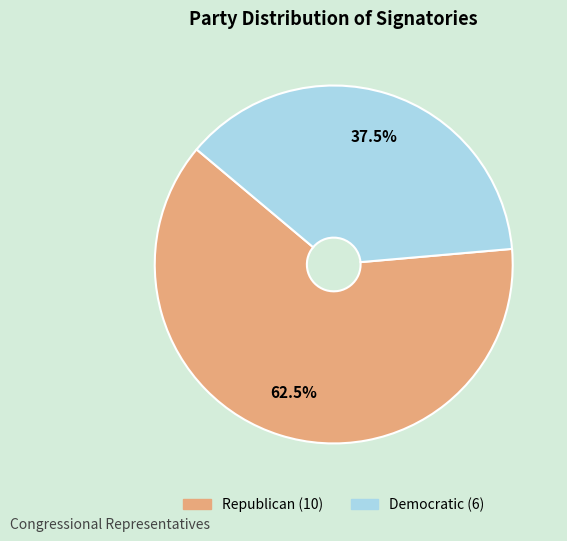

What is the ratio of the value at Democratic to the value at Republican?

0.6